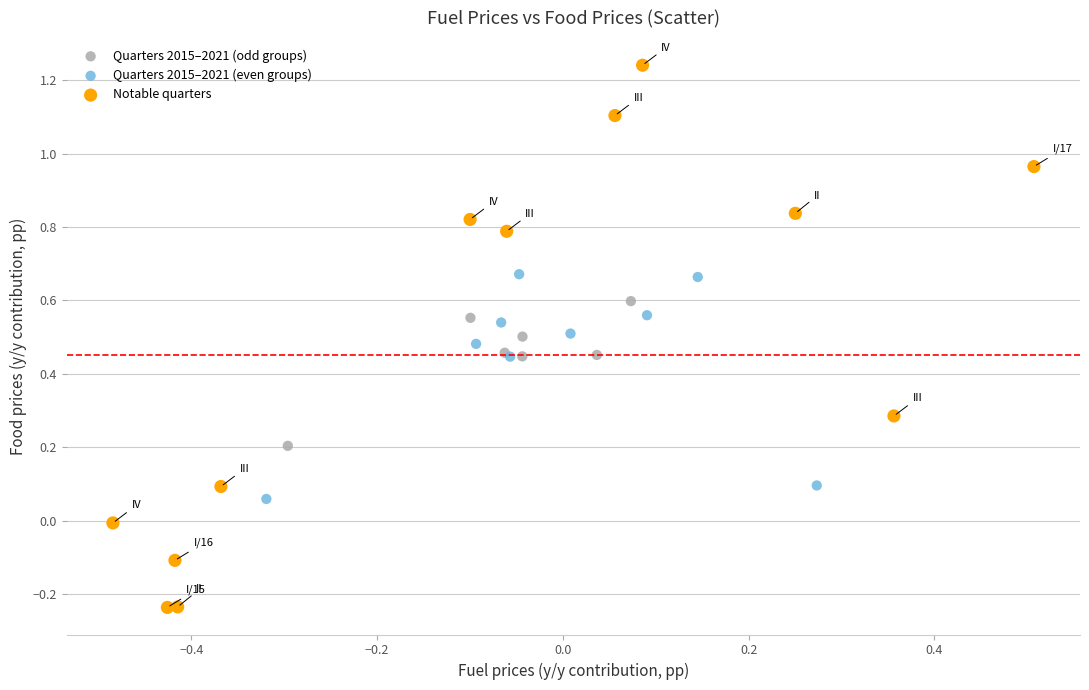

What are all the series names shown in the legend?

Quarters 2015–2021 (odd groups), Quarters 2015–2021 (even groups), Notable quarters